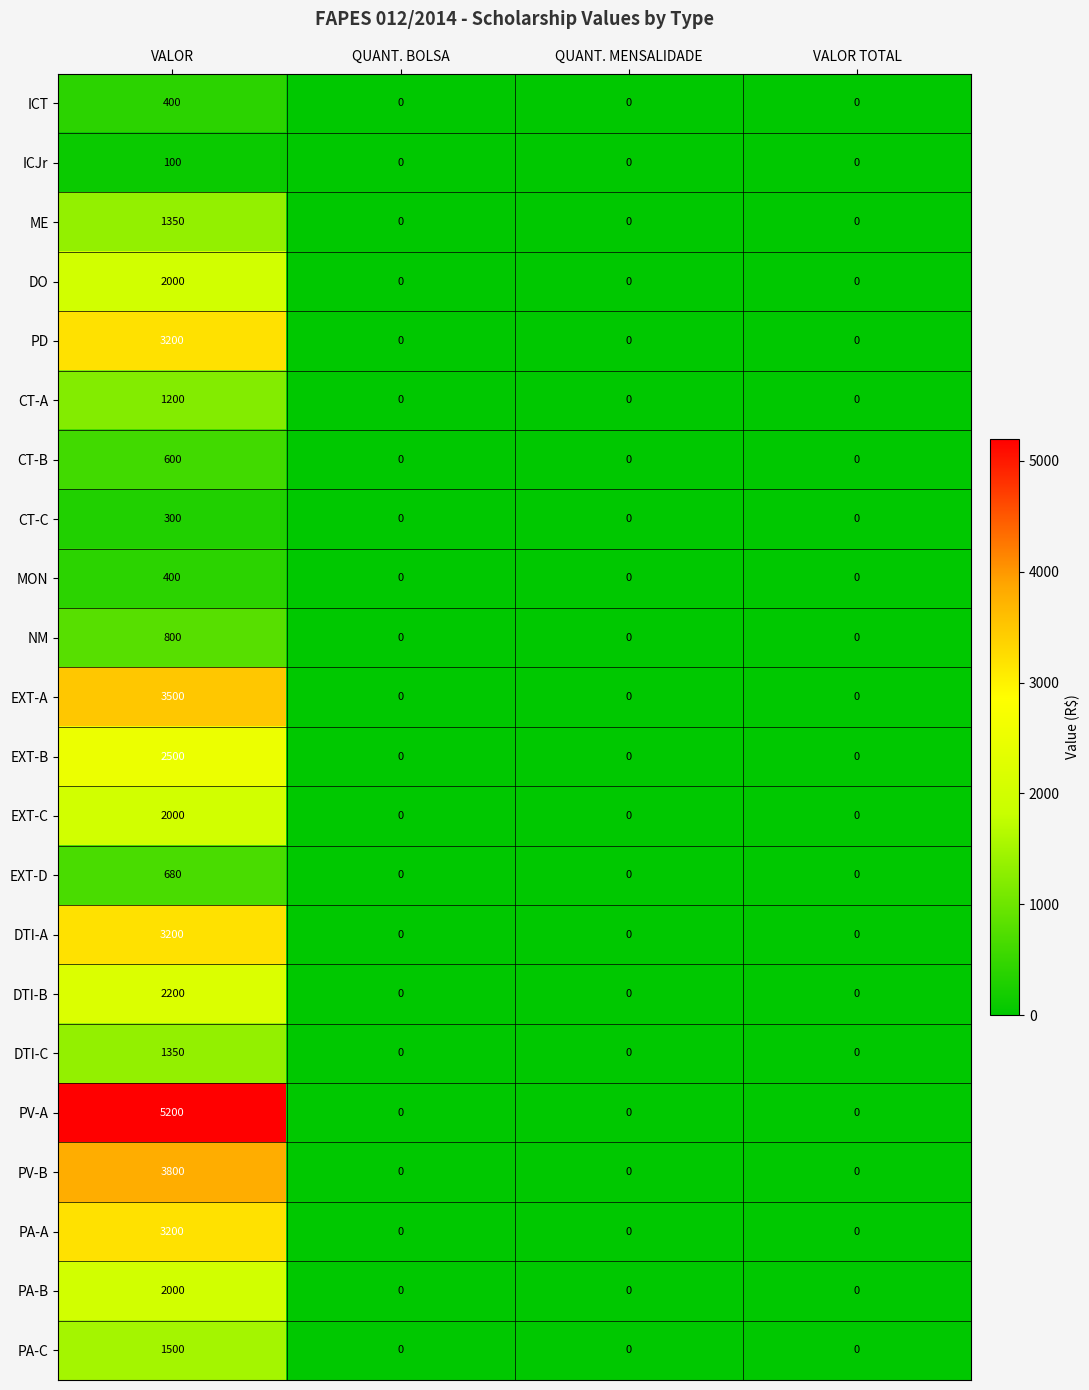

The value of NM at VALOR TOTAL is 0. True or false?

True